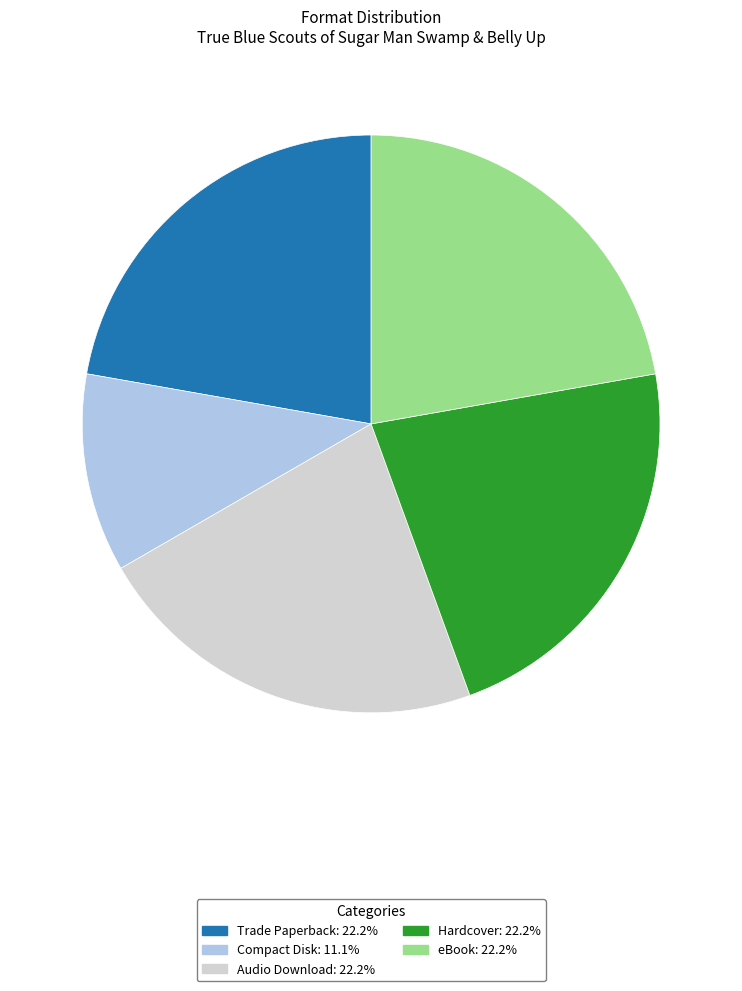

Is there any slice that represents more than half of the pie?

No